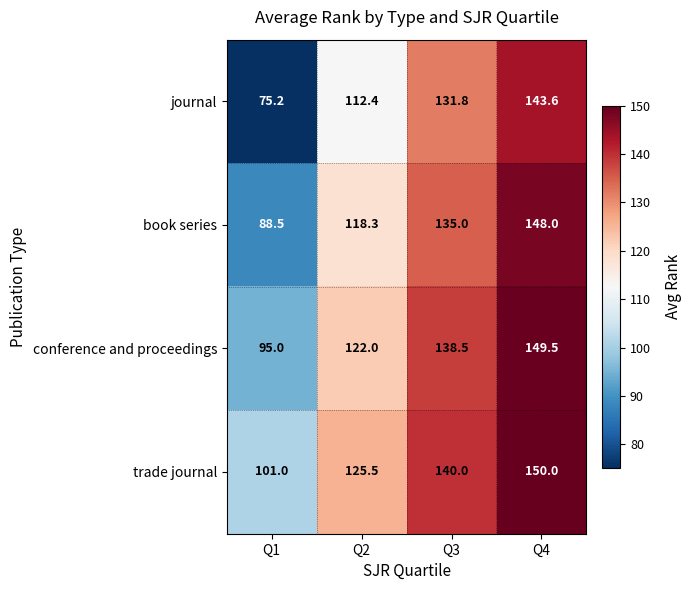

What is the greatest value displayed?

150.0